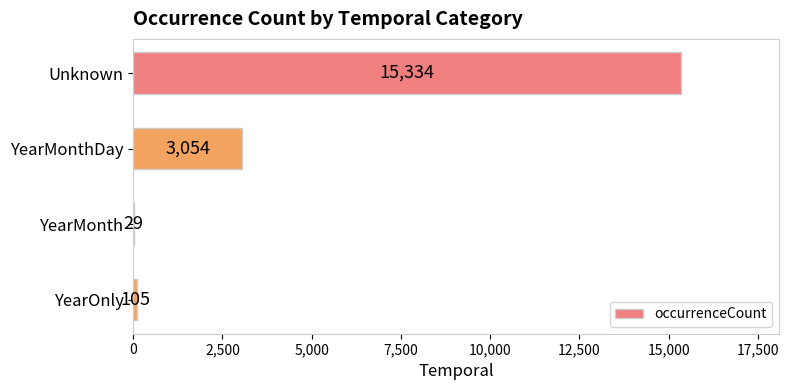

What is the sum of all values?

18522